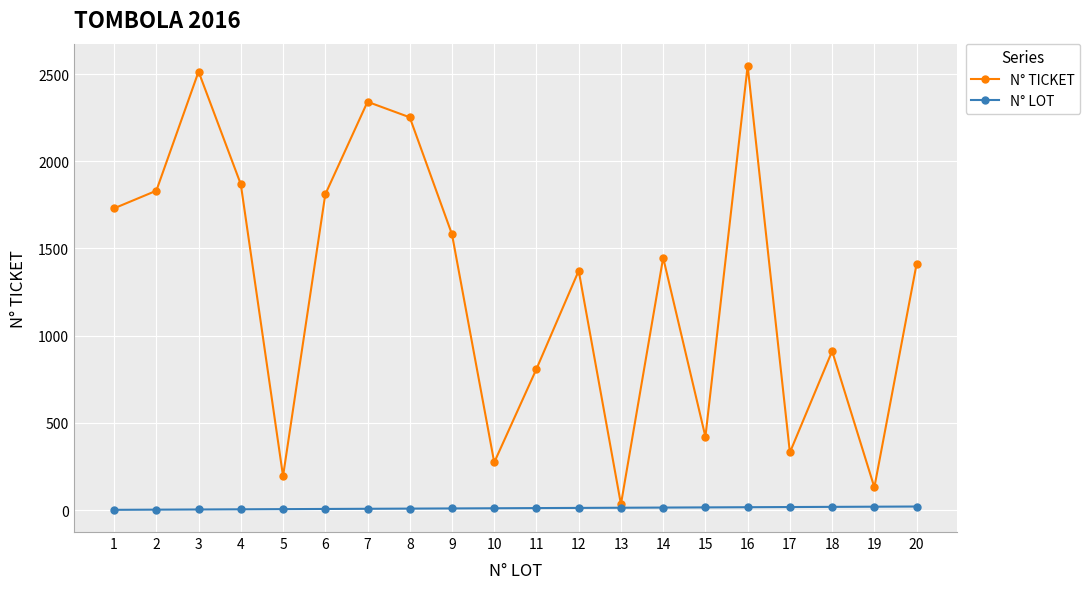

What is the highest value of the N° TICKET series?

2547